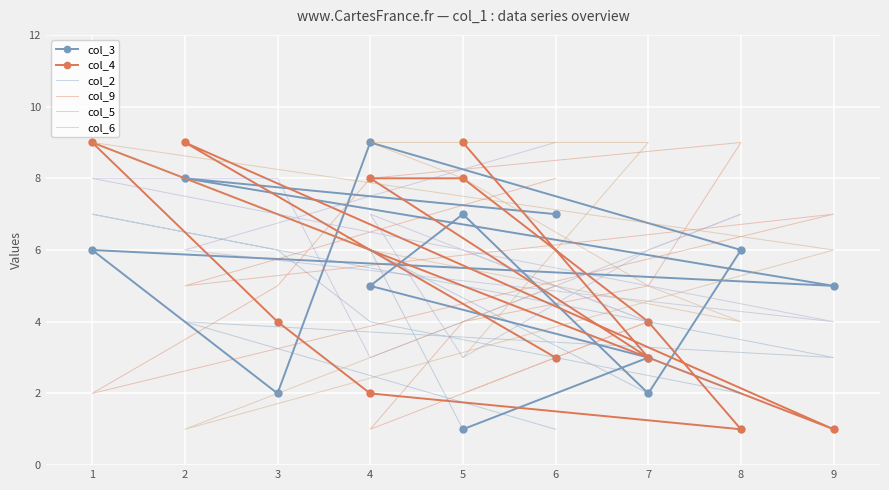

Reading right to left, transcribe all the data shown in this chart.

col_3: 7	8	5	6	2	9	6	2	7	5	3	1
col_4: 3	9	1	9	4	2	1	4	8	8	3	9
col_2: 1	4	3	7	6	4	2	3	1	6	2	7
col_9: 8	5	7	2	5	8	9	5	4	1	4	2
col_5: 9	6	4	8	8	3	7	6	3	7	4	6
col_6: 5	1	6	9	7	6	4	5	8	9	9	3